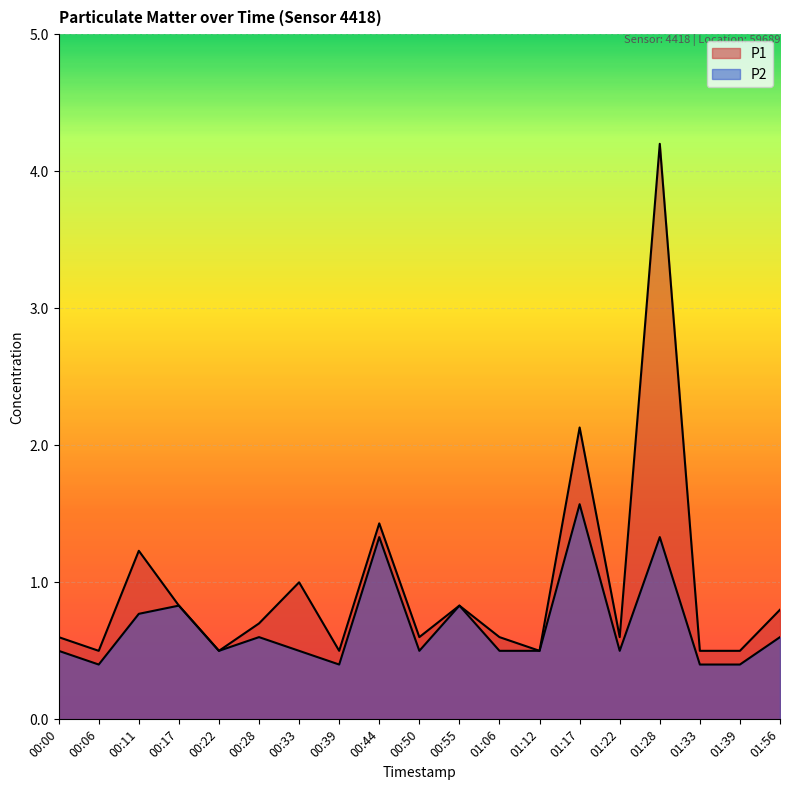

Does the chart display data point markers on the line(s)?

No